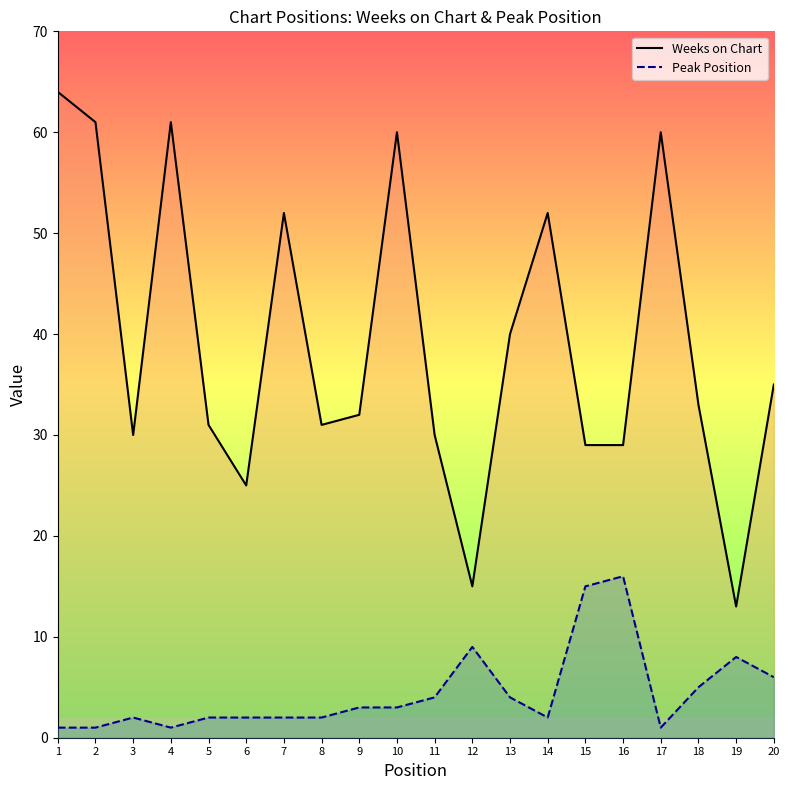

At which label does Peak Position line reach its peak?

16